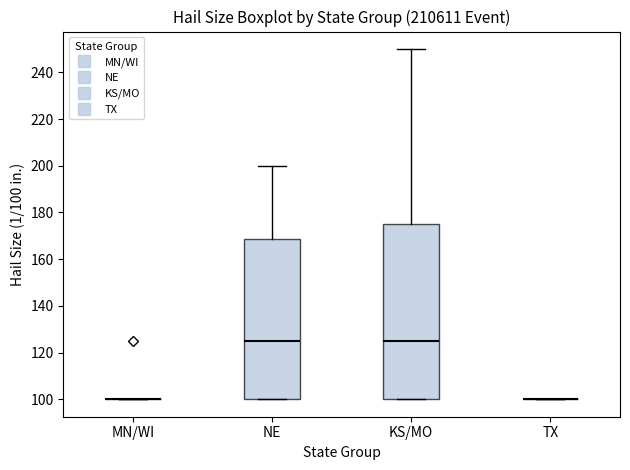

Reading left to right, transcribe this box plot: for each box, give where its median line is, the range the box spans, and where its two whiskers end, as read against the y-axis. The values are not printed on the chart, so give them approximately, as read against the axis.

MN/WI: box collapsed to a line at 100, whiskers 100 to 100
NE: median 126, box 100 to 168, whiskers 100 to 200
KS/MO: median 126, box 100 to 176, whiskers 100 to 250
TX: box collapsed to a line at 100, whiskers 100 to 100